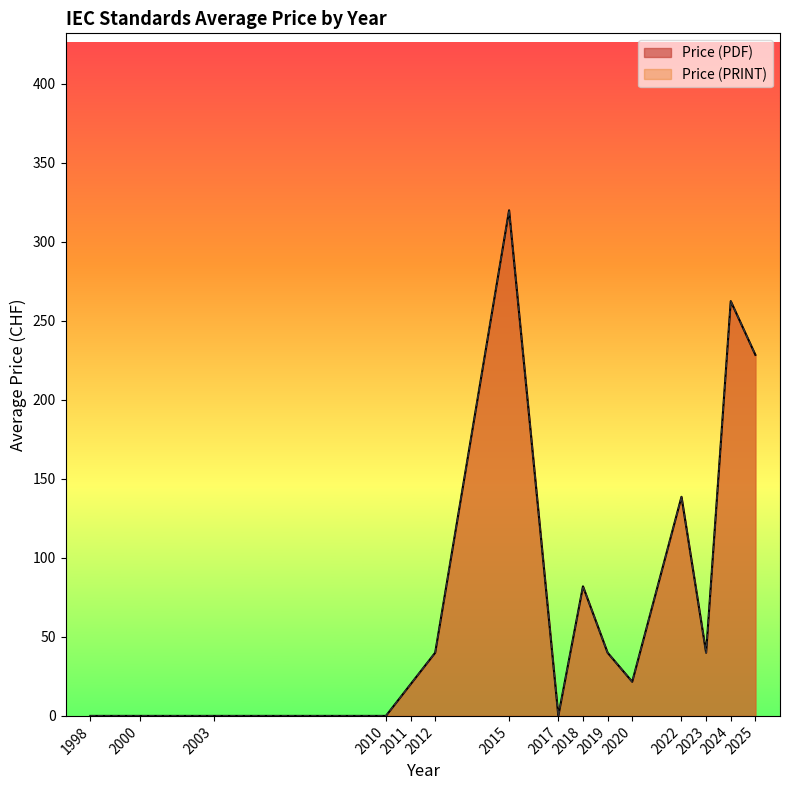

Does the chart display data point markers on the line(s)?

No